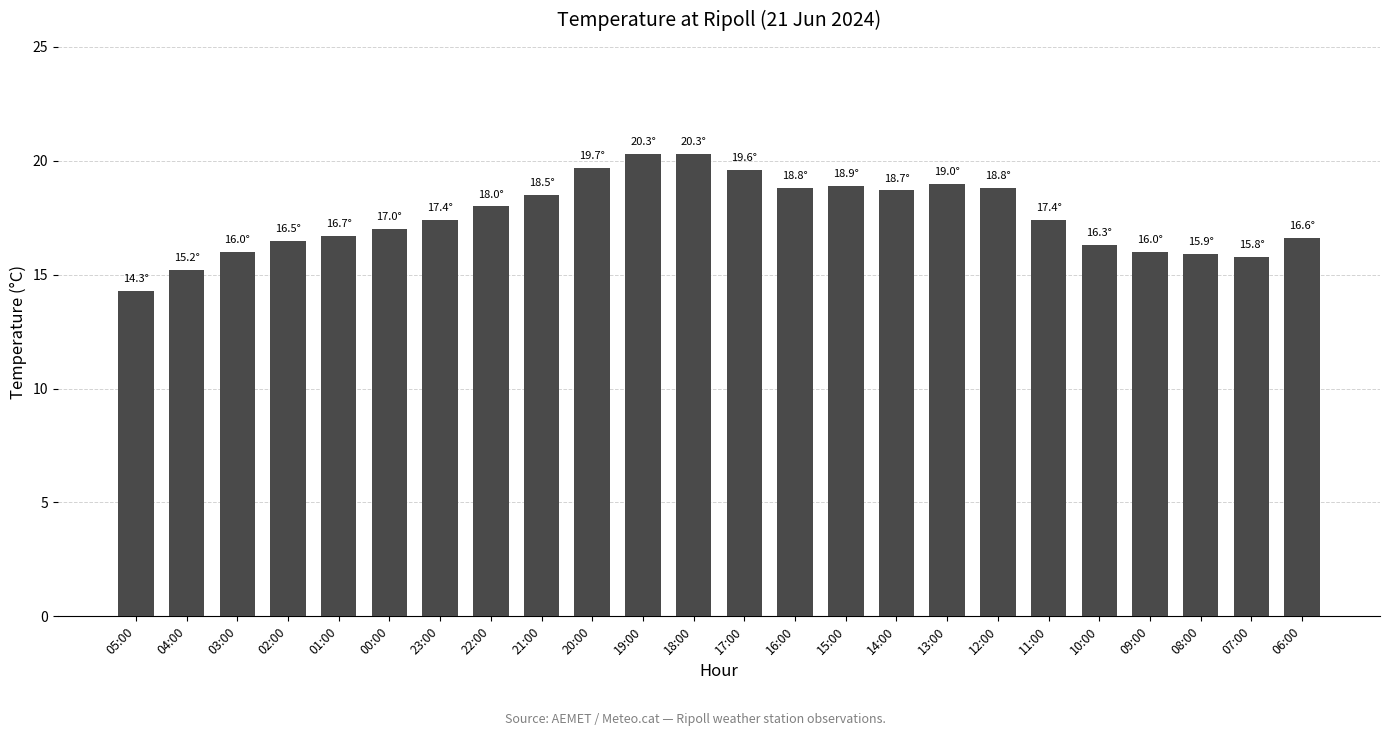

What position from the left is 04:00?

2